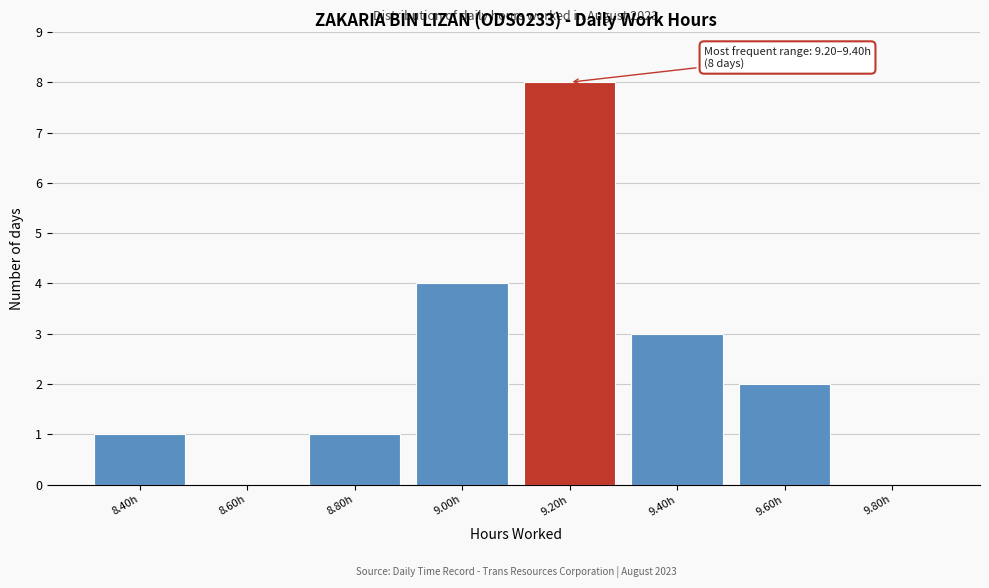

Reading left to right, list all the values displayed in this chart.

8.40h=1	8.60h=0	8.80h=1	9.00h=4	9.20h=8	9.40h=3	9.60h=2	9.80h=0